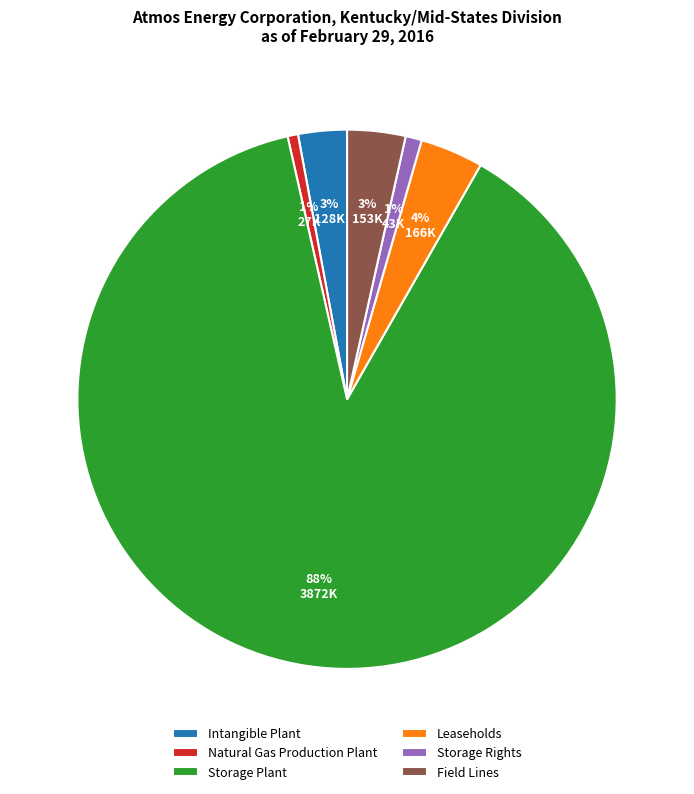

Is there a majority slice in this chart?

Yes